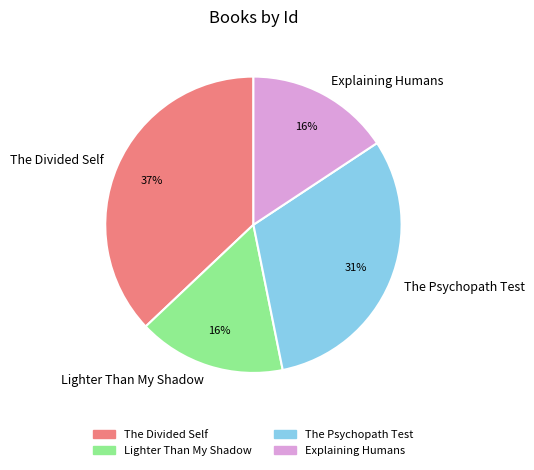

True or false: Lighter Than My Shadow accounts for 16% of the total.

True